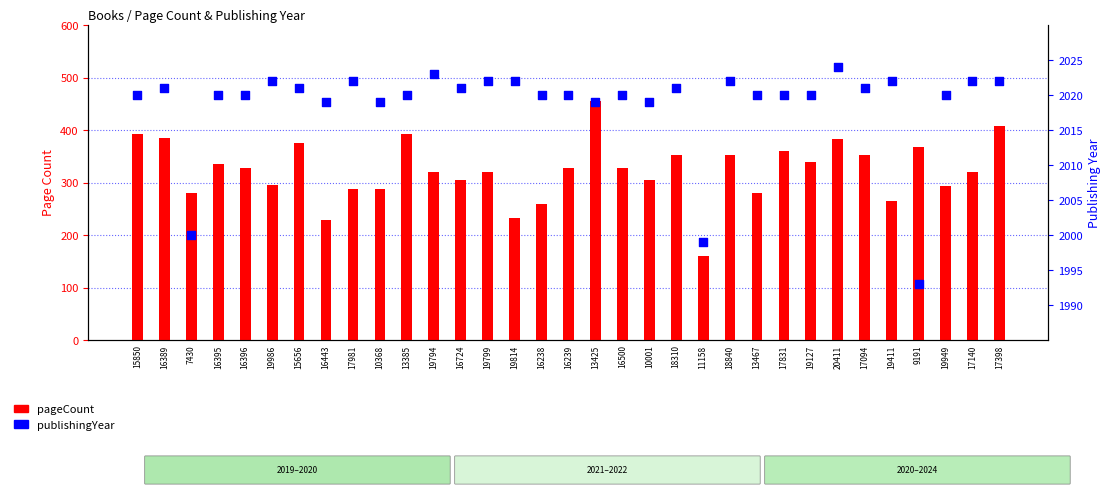

What are all the series names shown in the legend?

pageCount, publishingYear